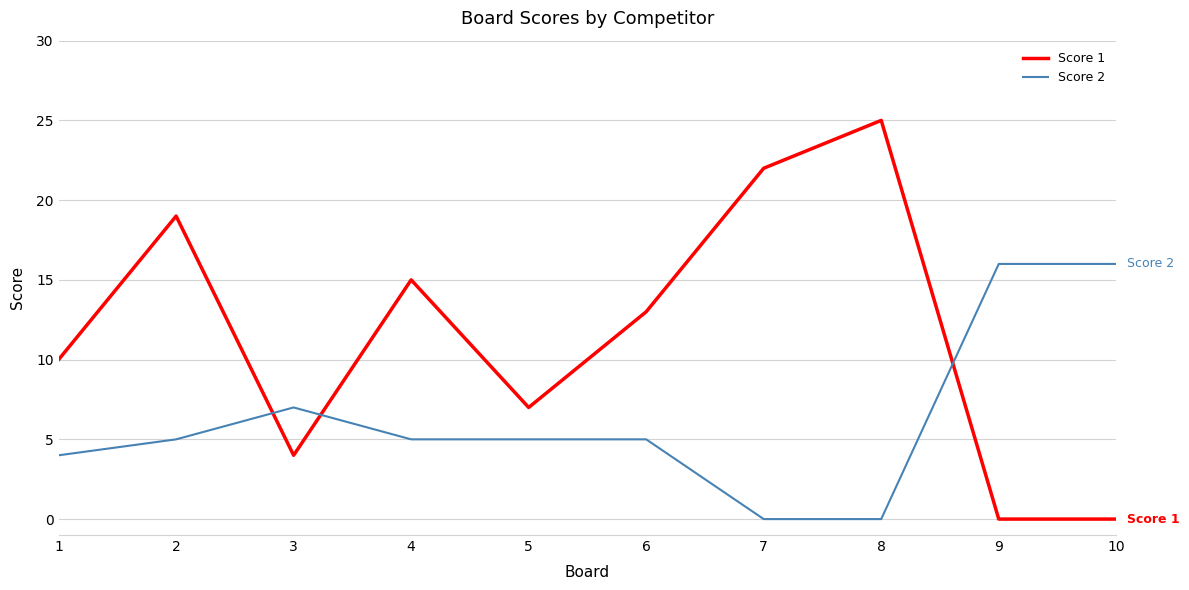

Reading right to left, transcribe all the data shown in this chart.

Score 1: 0	0	25	22	13	7	15	4	19	10
Score 2: 16	16	0	0	5	5	5	7	5	4